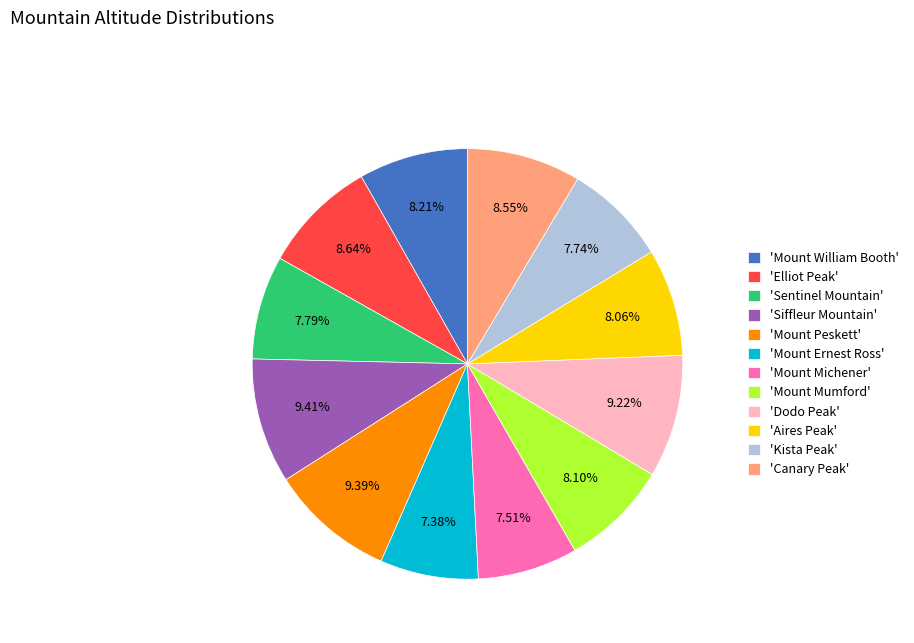

Is 'Kista Peak' the majority of the pie?

No